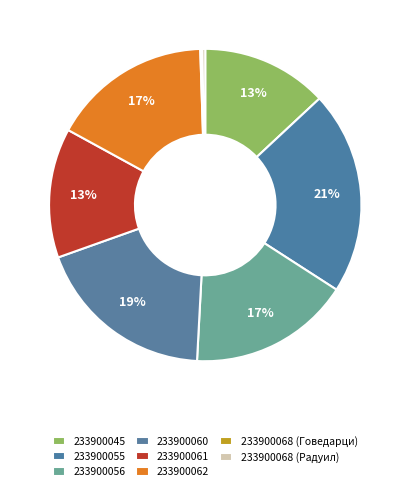

Count the number of slices in the pie.

8